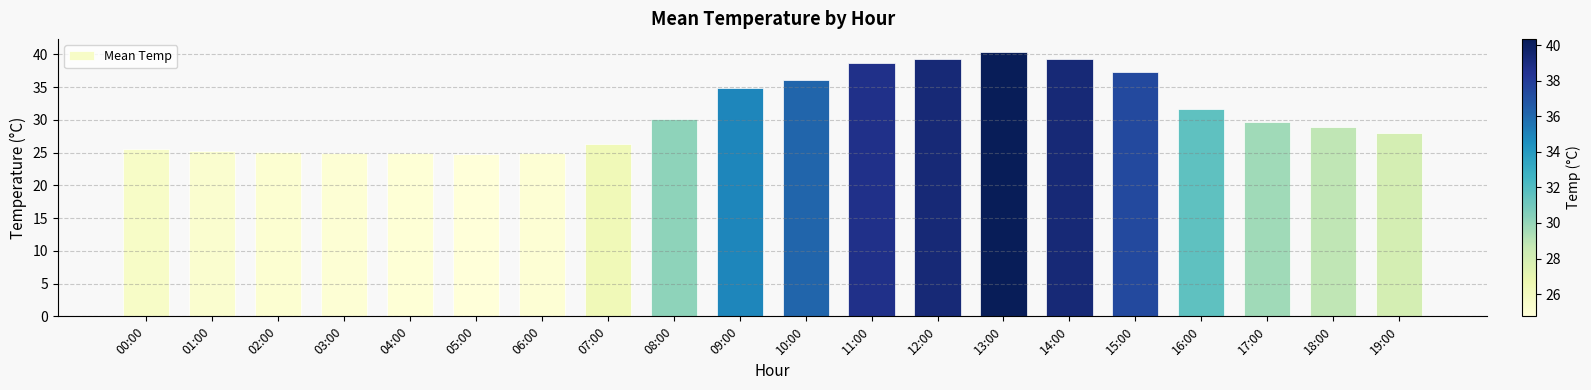

Does the chart contain any negative values?

No